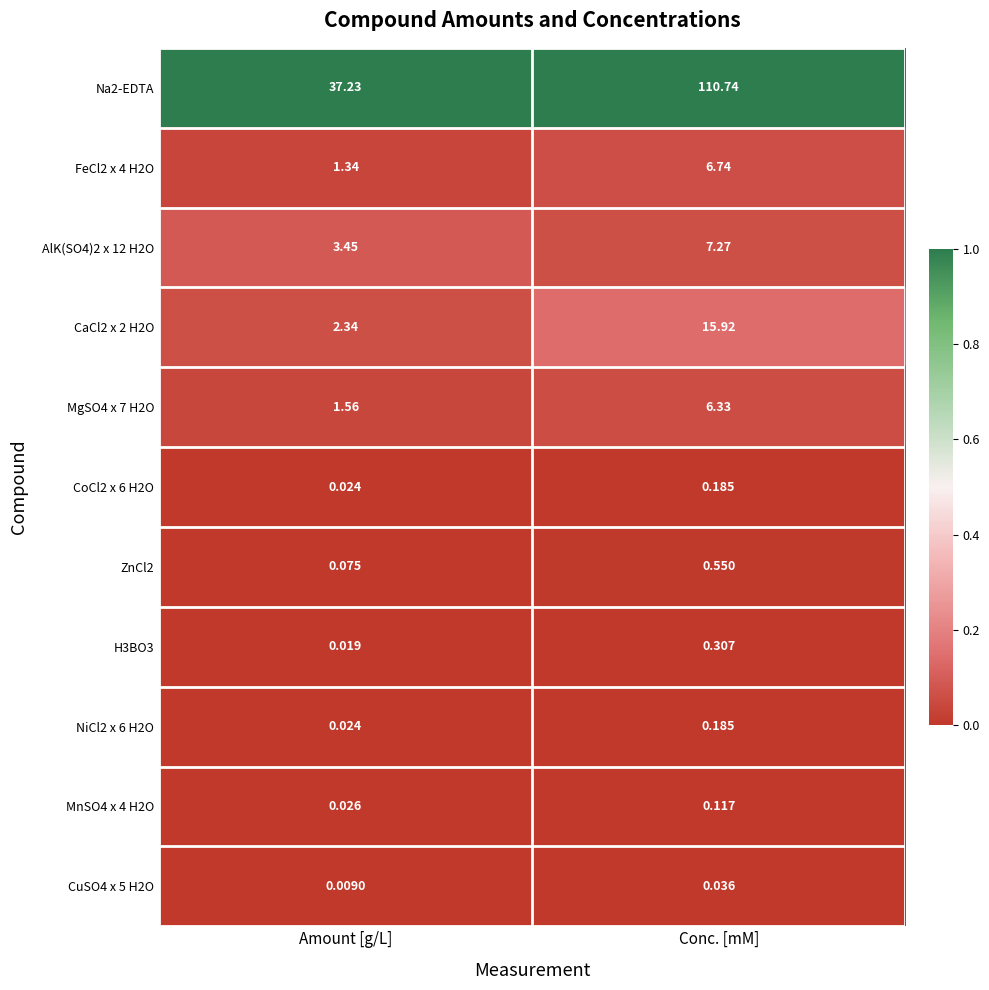

Which series has the widest spread of values?

Na2-EDTA